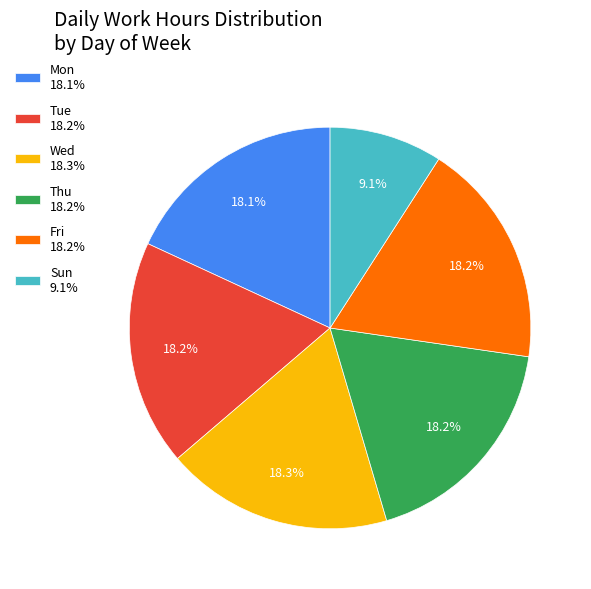

What is the smallest slice in the pie chart?

Sun 9.1%